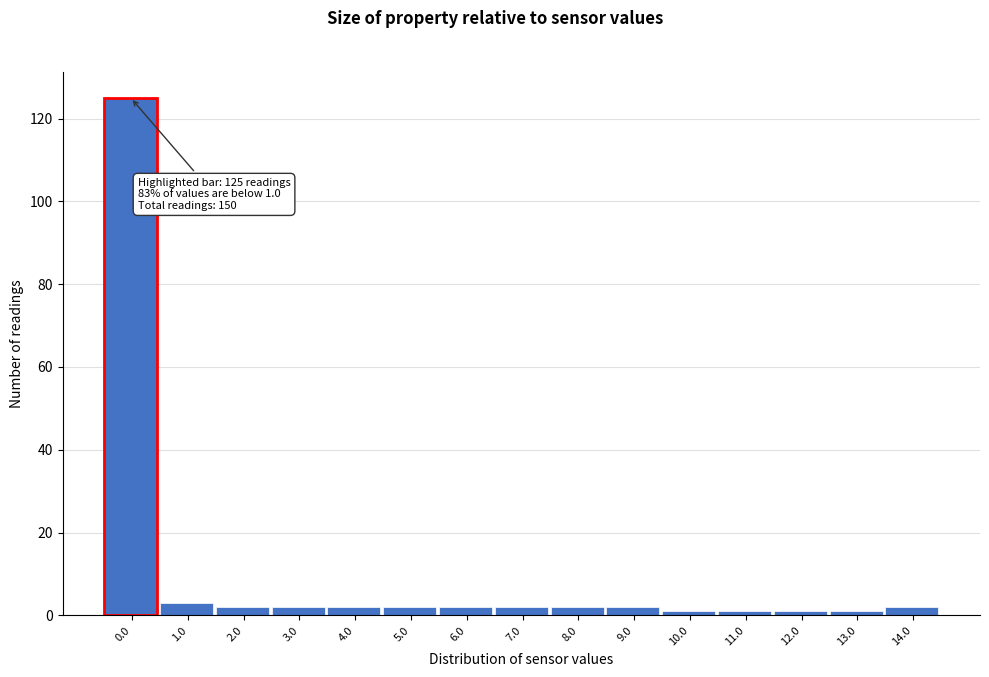

Reading left to right, transcribe all the data shown in this chart.

125	3	2	2	2	2	2	2	2	2	1	1	1	1	2